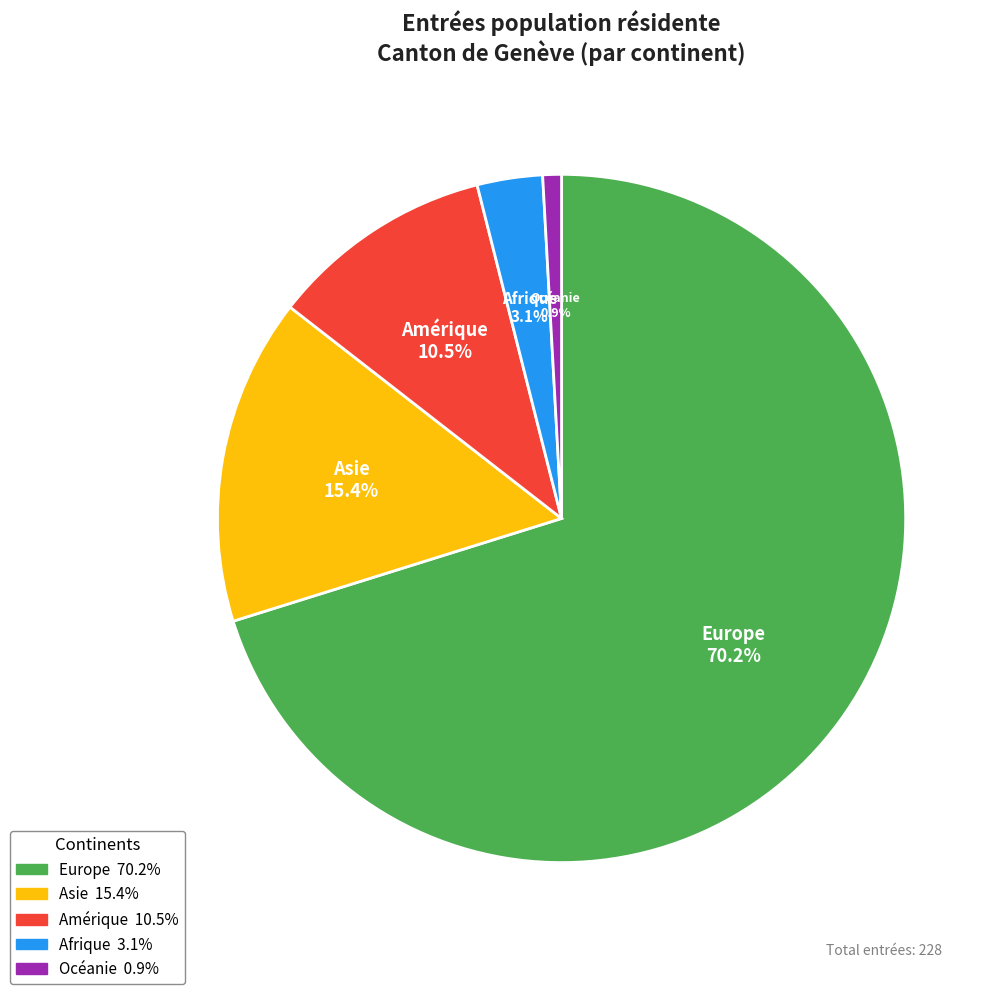

How many slices are in this pie chart?

5